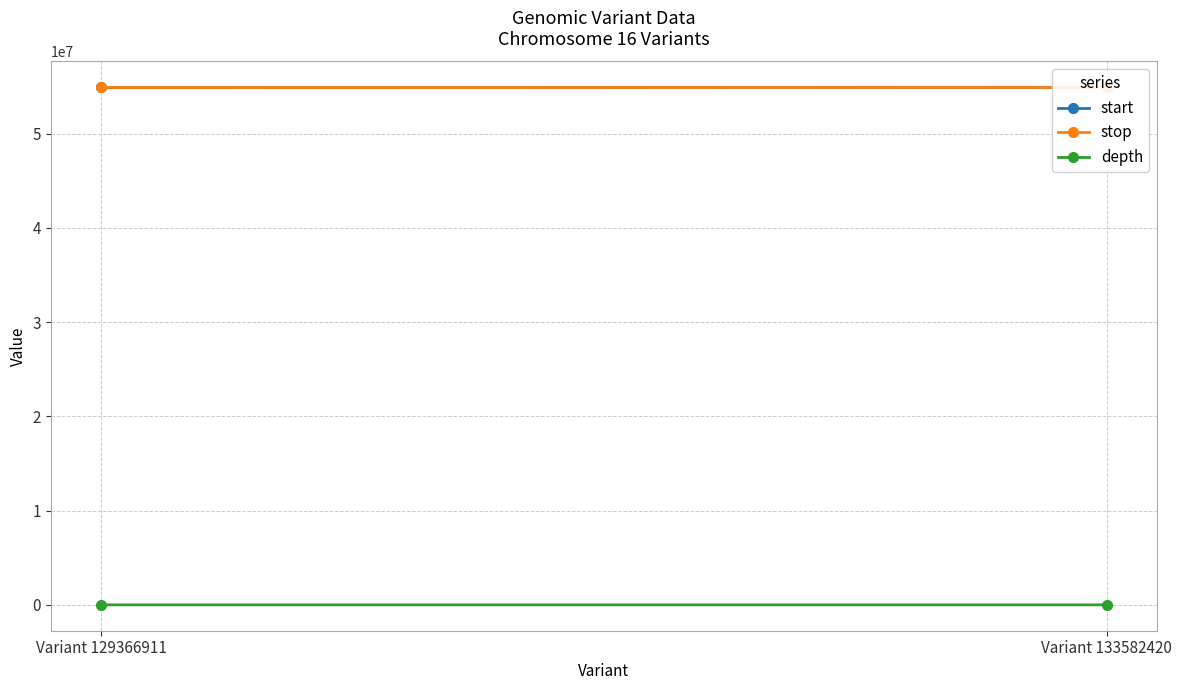

Reading right to left, transcribe all the data shown in this chart.

start: Variant 133582420=54915627	Variant 129366911=54905725
stop: Variant 133582420=54915628	Variant 129366911=54905727
depth: Variant 133582420=14	Variant 129366911=49